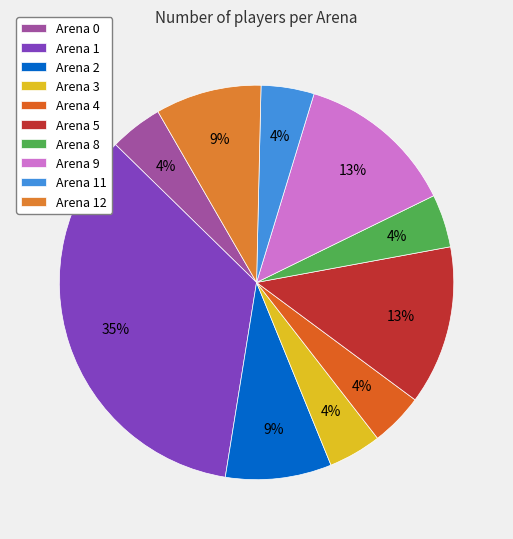

What is the change in value from Arena 8 to Arena 9?

+2